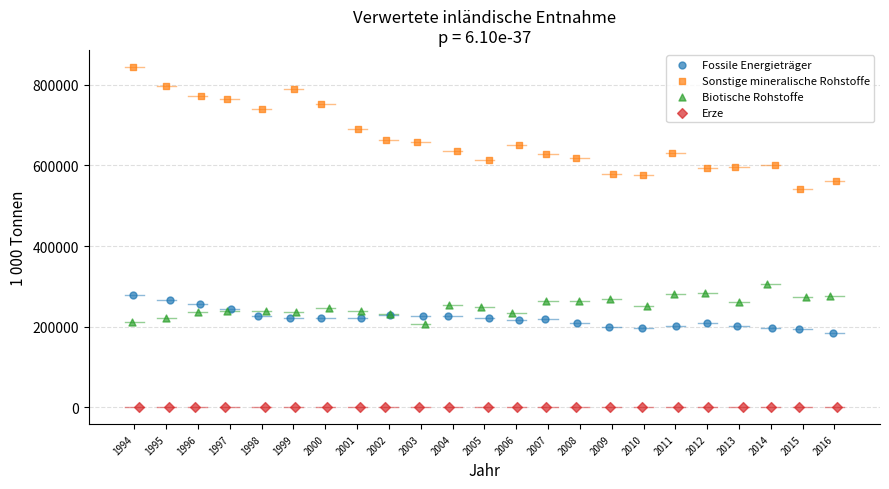

Which series contains the highest Y value?

Sonstige mineralische Rohstoffe